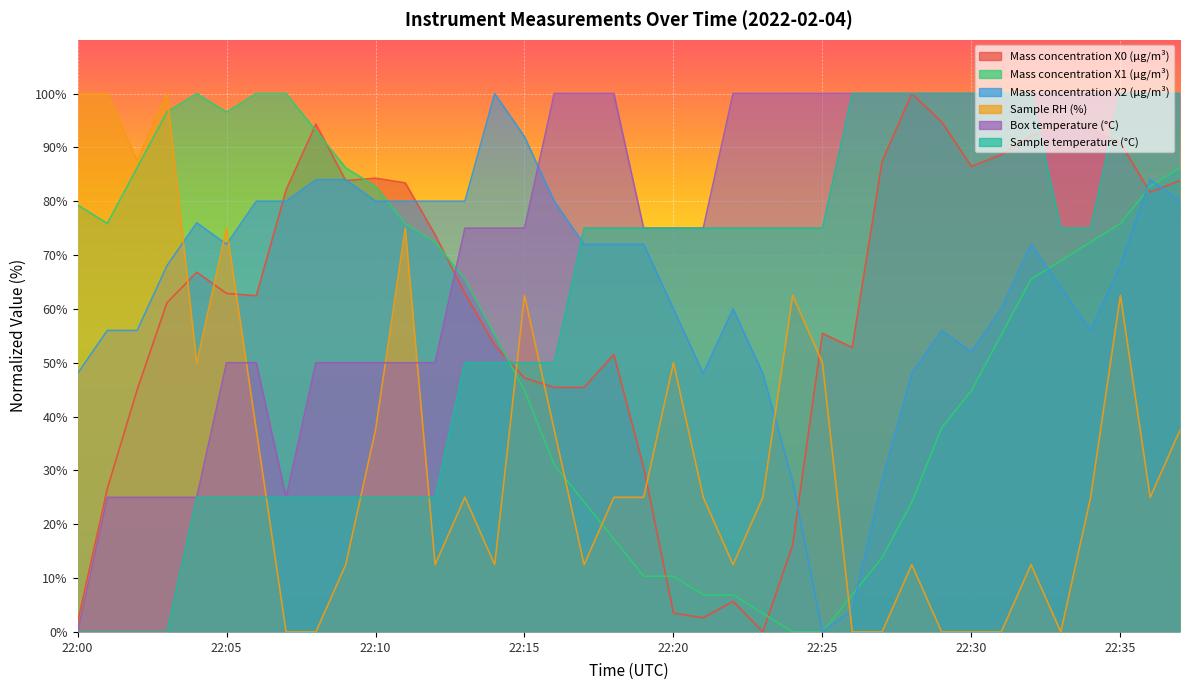

The value of Mass concentration X0 (μg/m³) at 22:16 is 45.4. True or false?

True